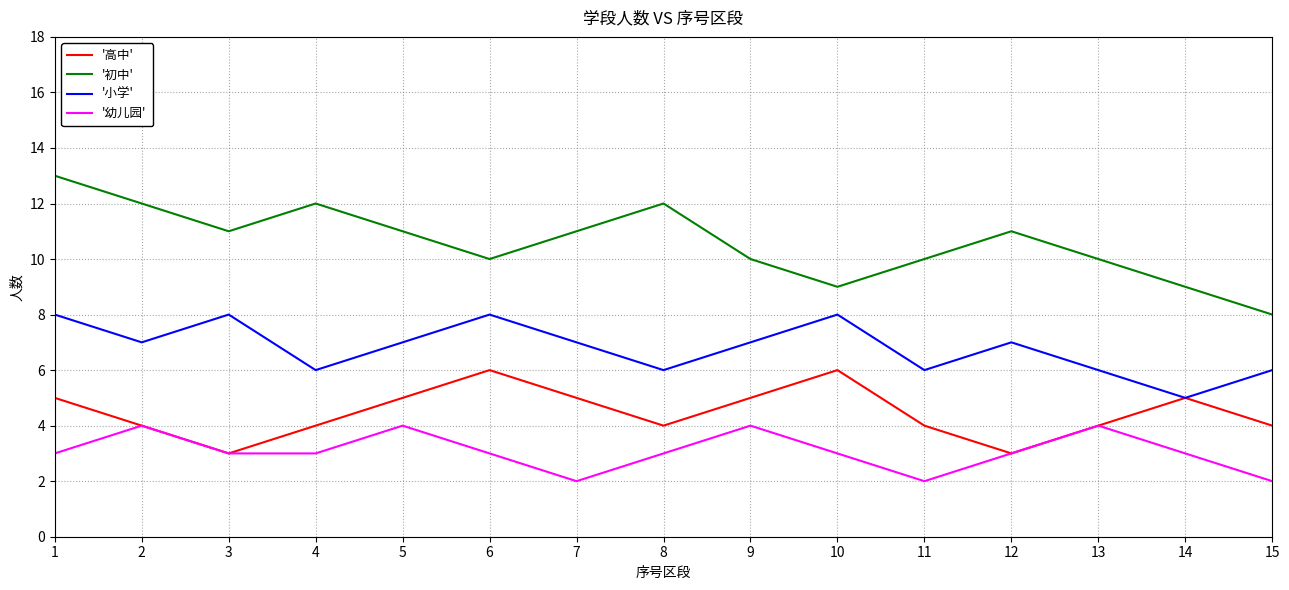

What is the greatest value displayed?

13